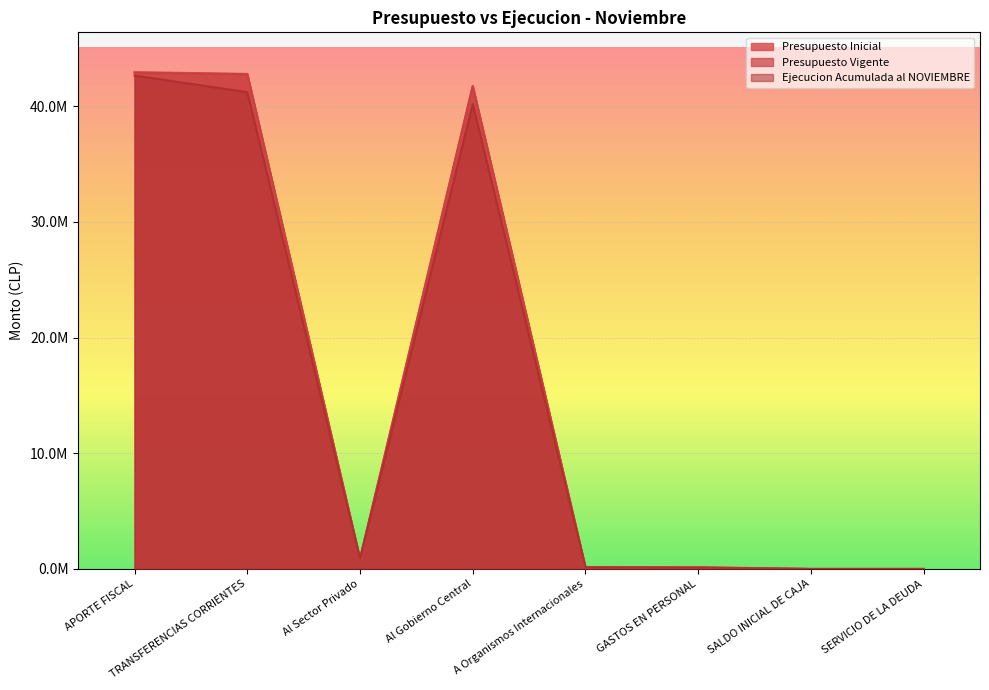

Reading left to right, list all the values displayed in this chart.

Presupuesto Inicial: 42944232	42785739	885768	41737232	162739	158493	10	10
Presupuesto Vigente: 42887869	42761450	885768	41737232	138450	126419	10	10
Ejecucion Acumulada al NOVIEMBRE: 42643024	41205742	885768	40181525	138449	106979	0	0